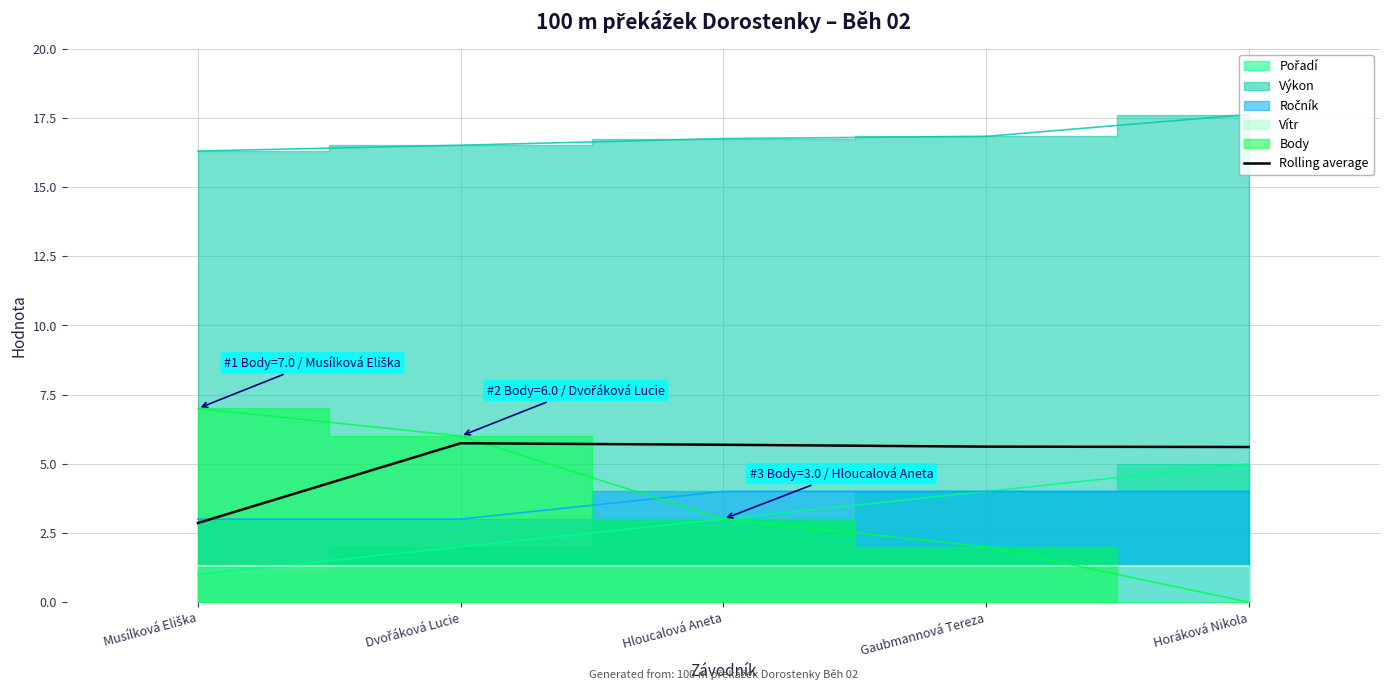

Where does the data first go above 5?

Dvořáková Lucie